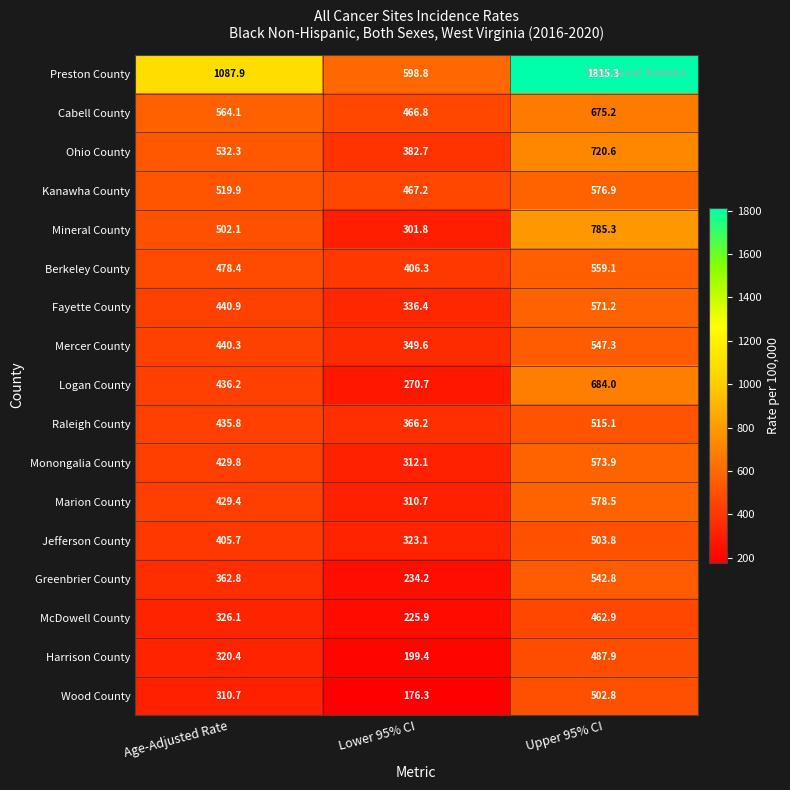

True or false: Jefferson County has a value of 503.8 at Upper 95% CI.

True